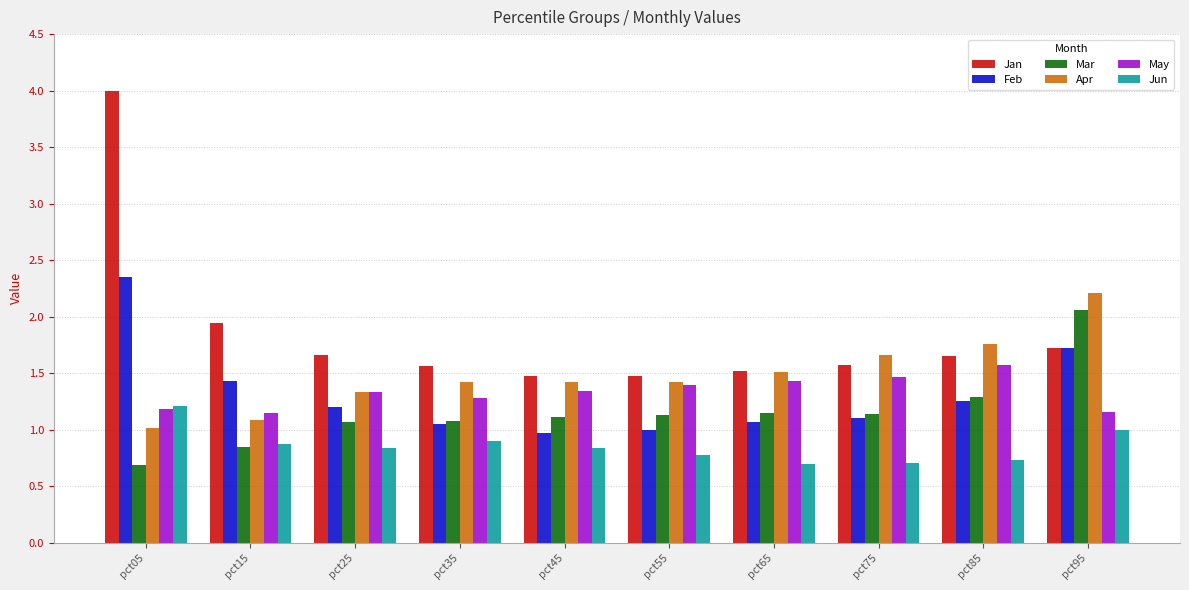

What is the value of the Jan bar at the 10th from the left?

1.7